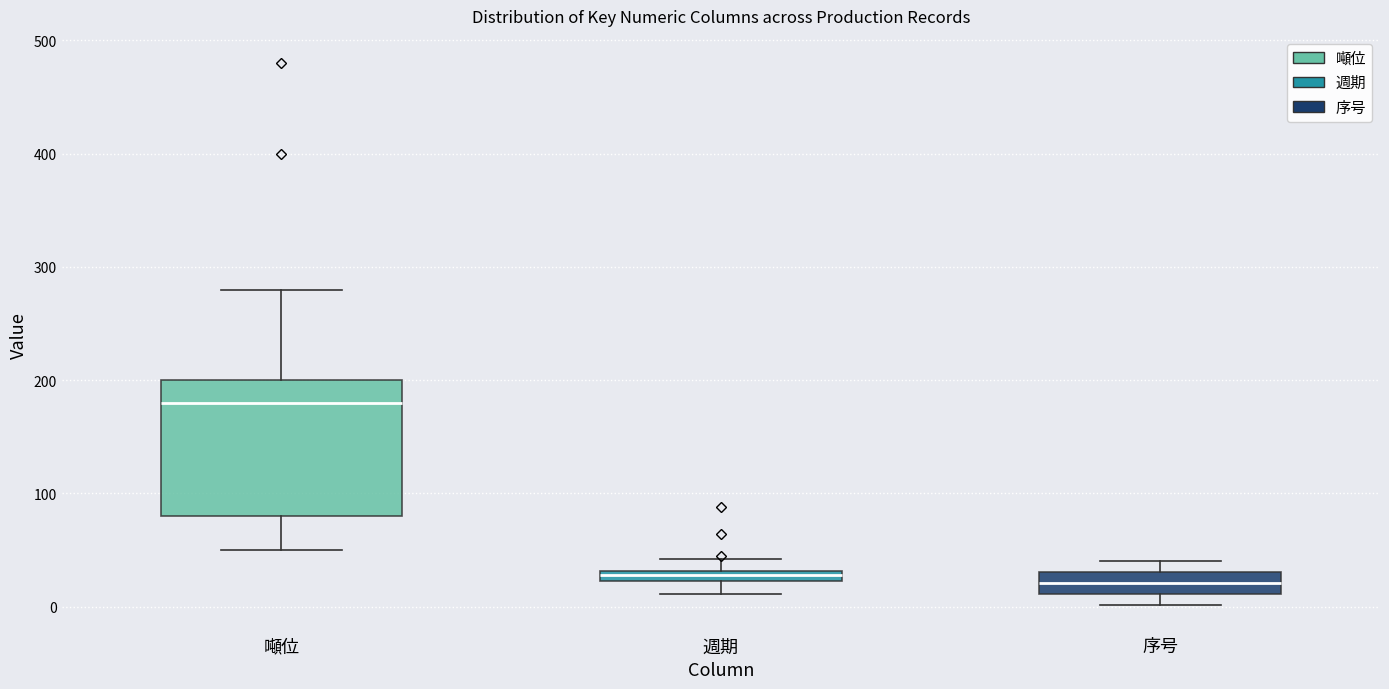

Comparing the boxes themselves (not the whiskers), which one is the tallest?

噸位